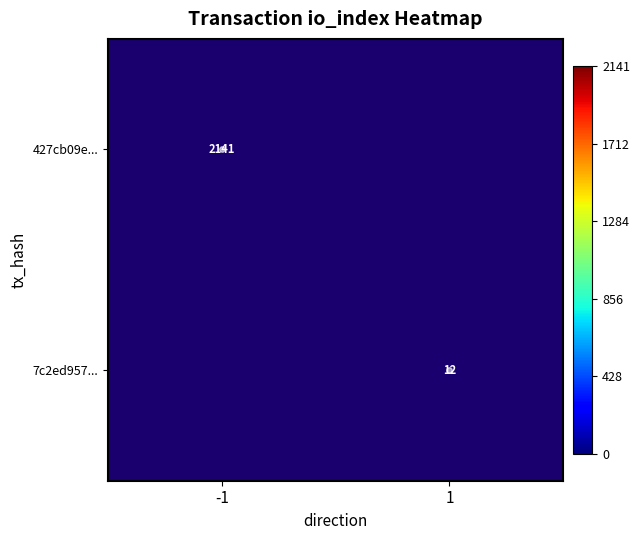

True or false: 427cb09e... has a value of 3725 at -1.

False